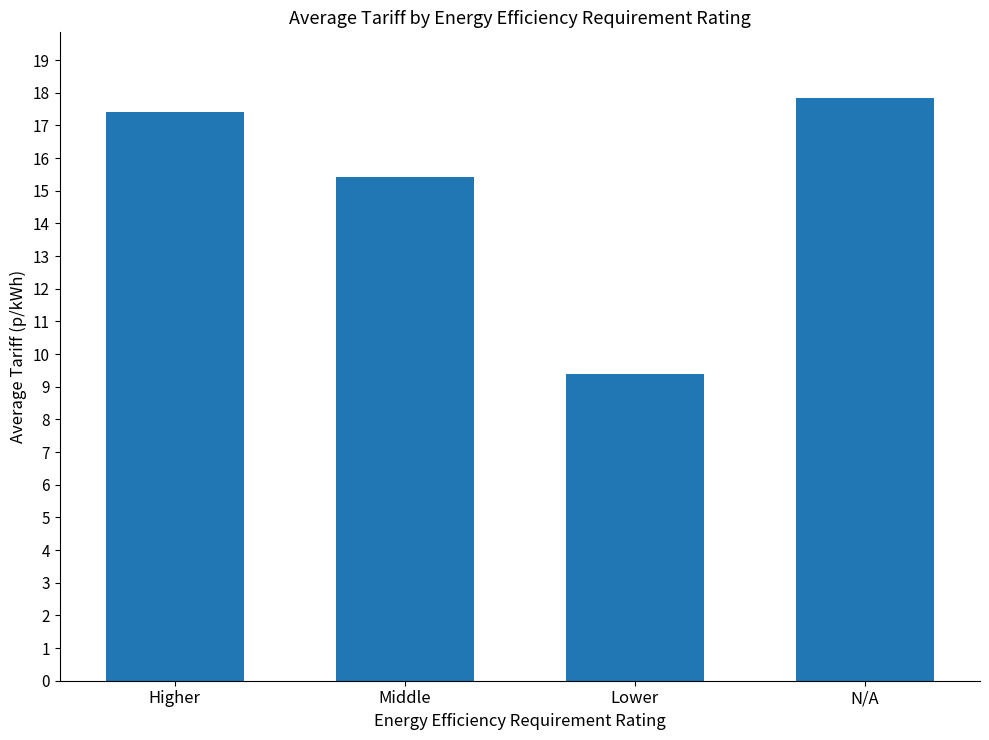

At which category does the chart reach its minimum across all series?

Lower